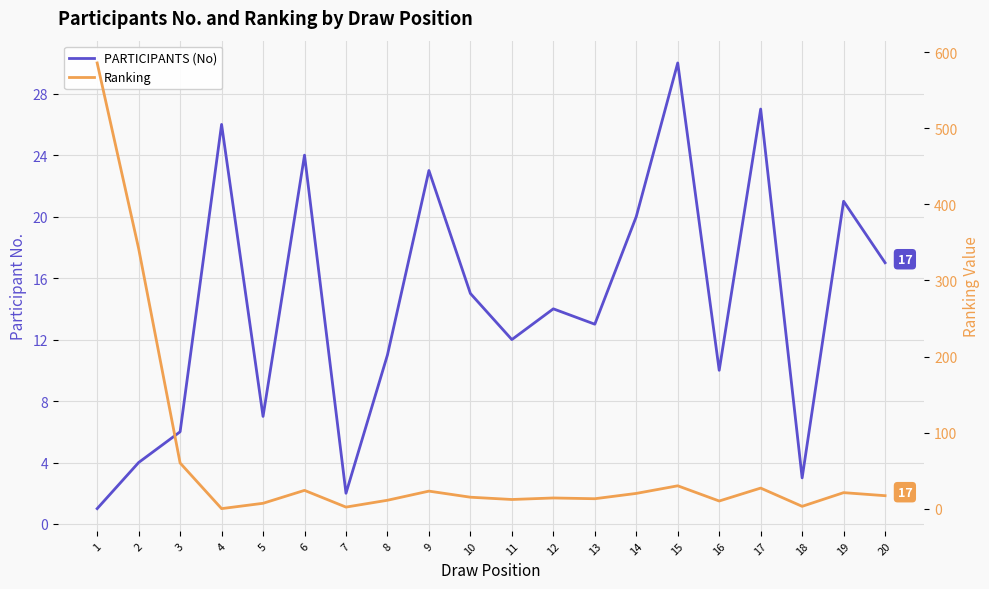

Rank the series at 18 from lowest to highest value.

PARTICIPANTS (No), Ranking